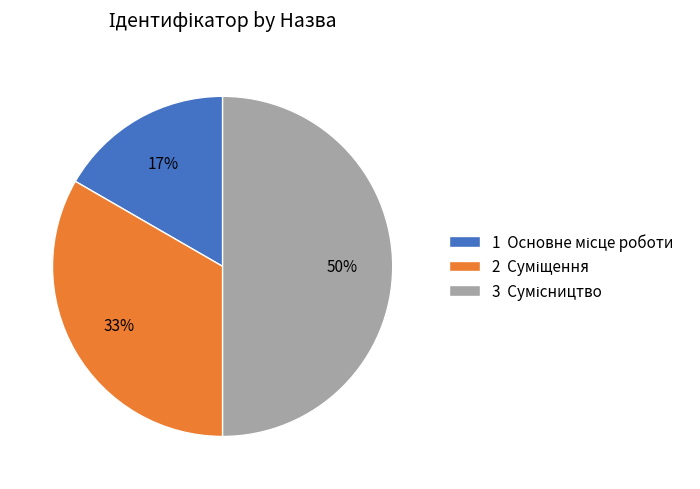

To the nearest percent, what is the average slice percentage?

33%